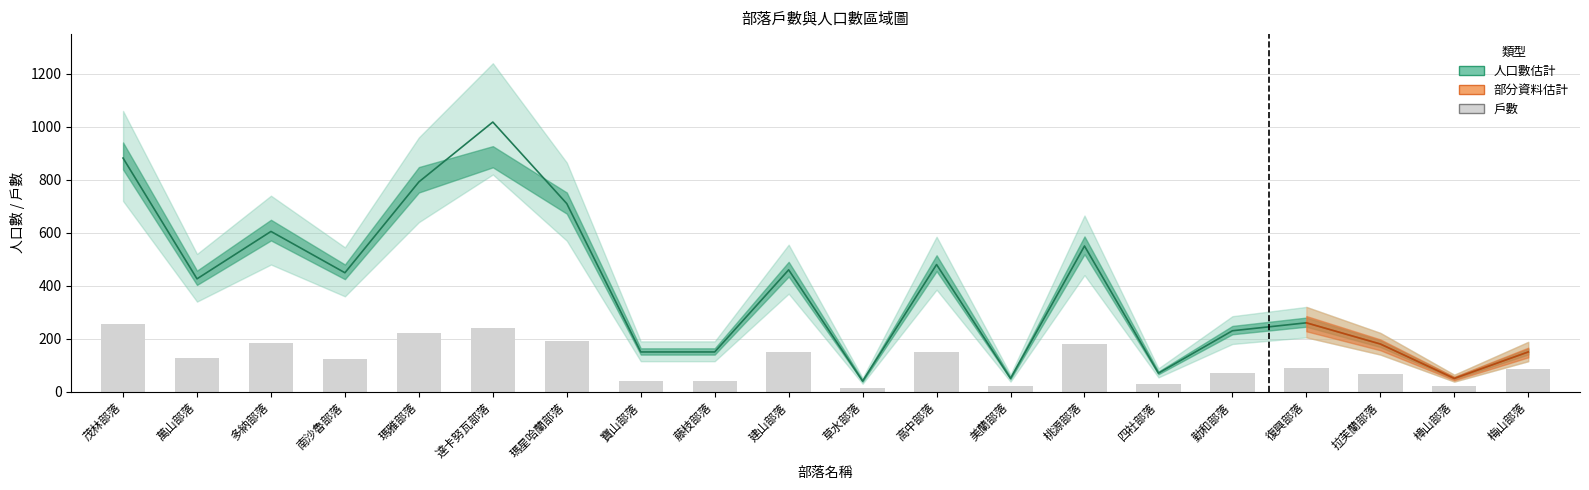

What is the sum of all values?

7702